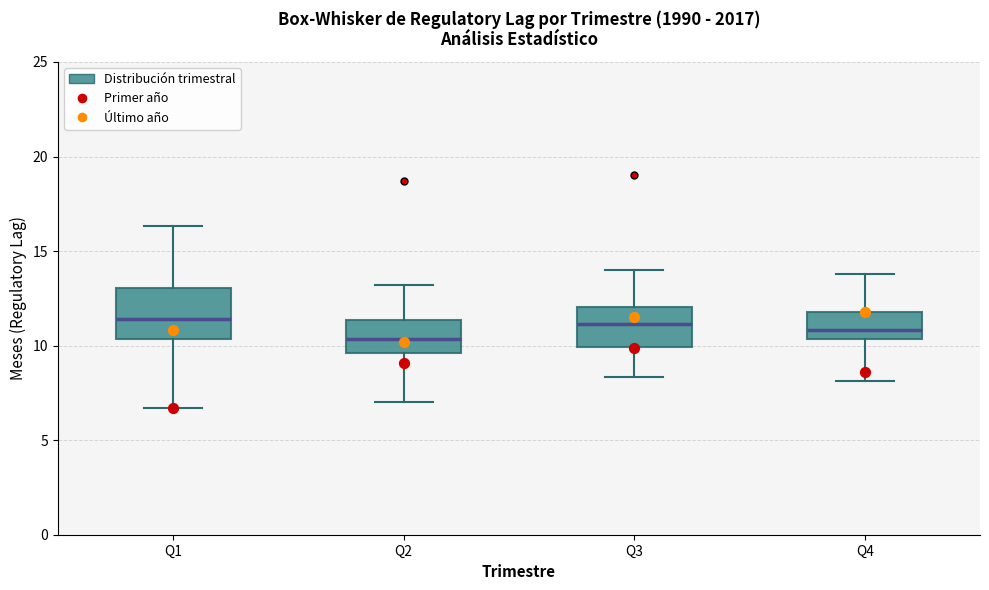

Reading left to right, read every box against the y-axis: the position of its median line, the range the box covers, and the ends of its whiskers. The values are not printed on the chart, so give them approximately, as read against the axis.

Q1: median 11.5, box 10.5 to 13.0, whiskers 6.5 to 16.5
Q2: median 10.5, box 9.5 to 11.5, whiskers 7.0 to 13.0
Q3: median 11.0, box 10.0 to 12.0, whiskers 8.5 to 14.0
Q4: median 11.0, box 10.5 to 12.0, whiskers 8.0 to 14.0